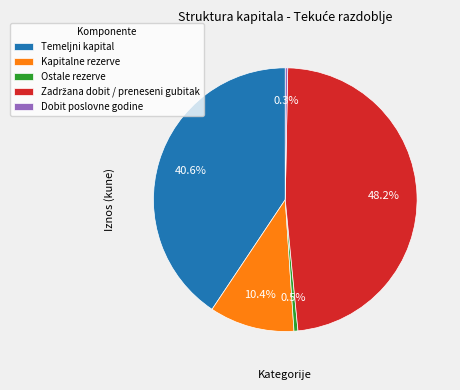

Does any single category account for the majority?

No